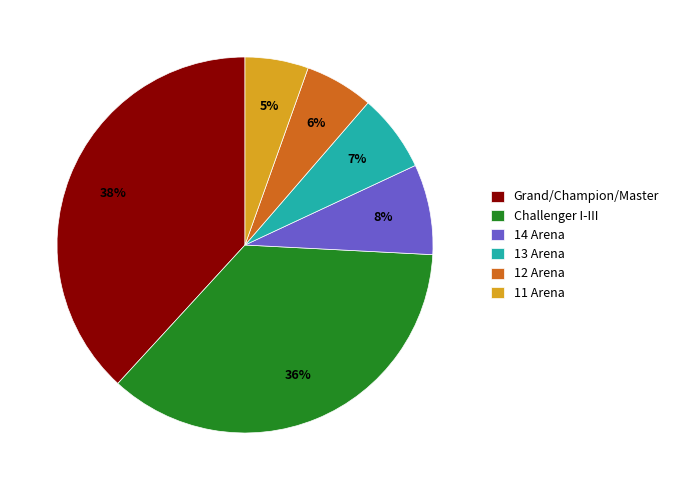

Does Challenger I-III represent more than half of the total?

No